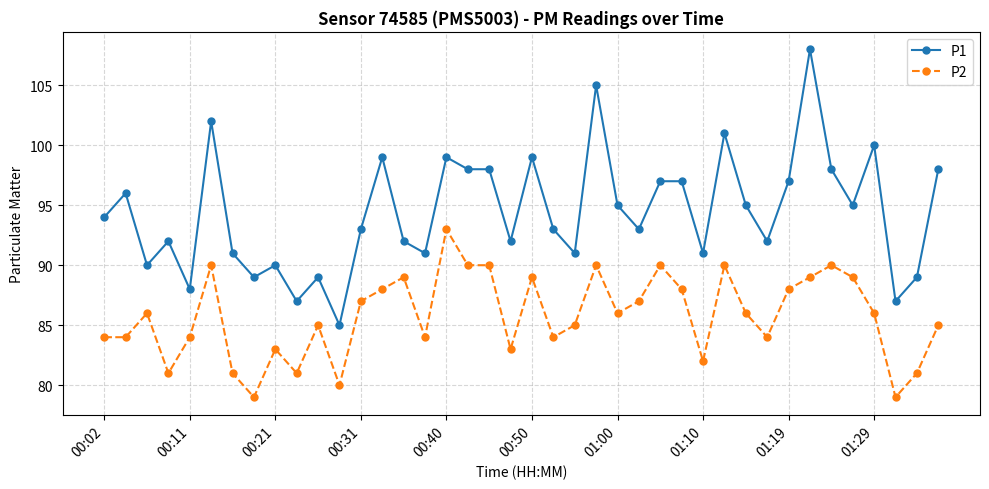

True or false: P2 has more than 2 interior local peaks.

True